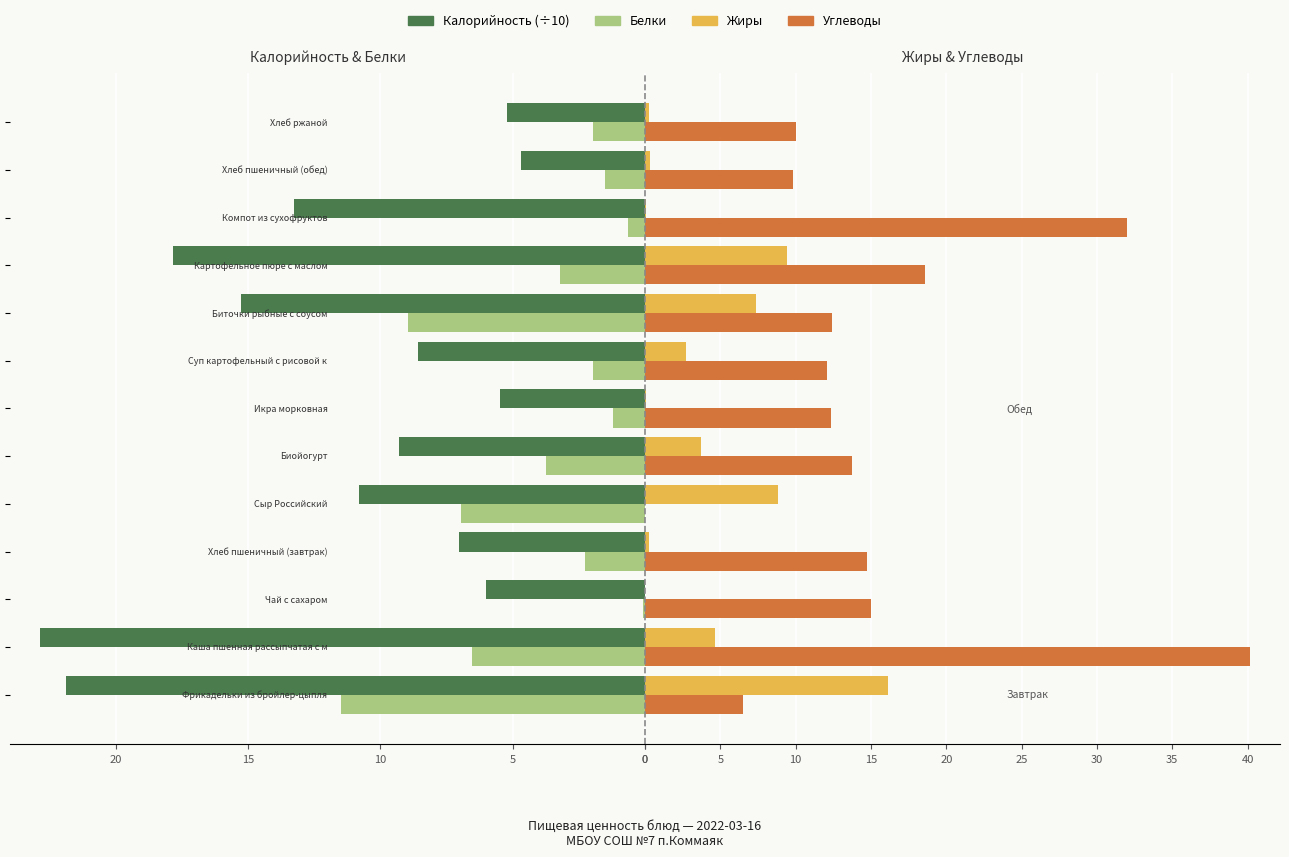

How many values in the Углеводы series exceed 12?

9